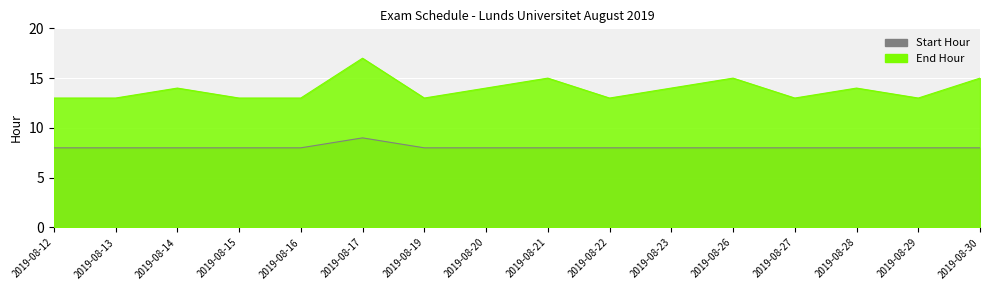

What is the total value across all series at 2019-08-27?

21